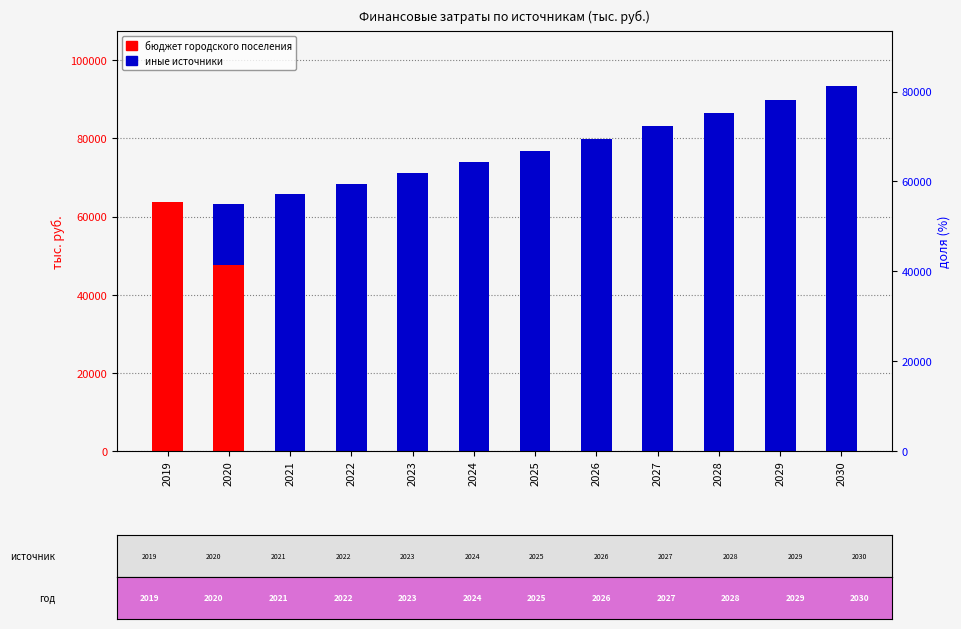

Which series has the widest spread of values?

иные источники